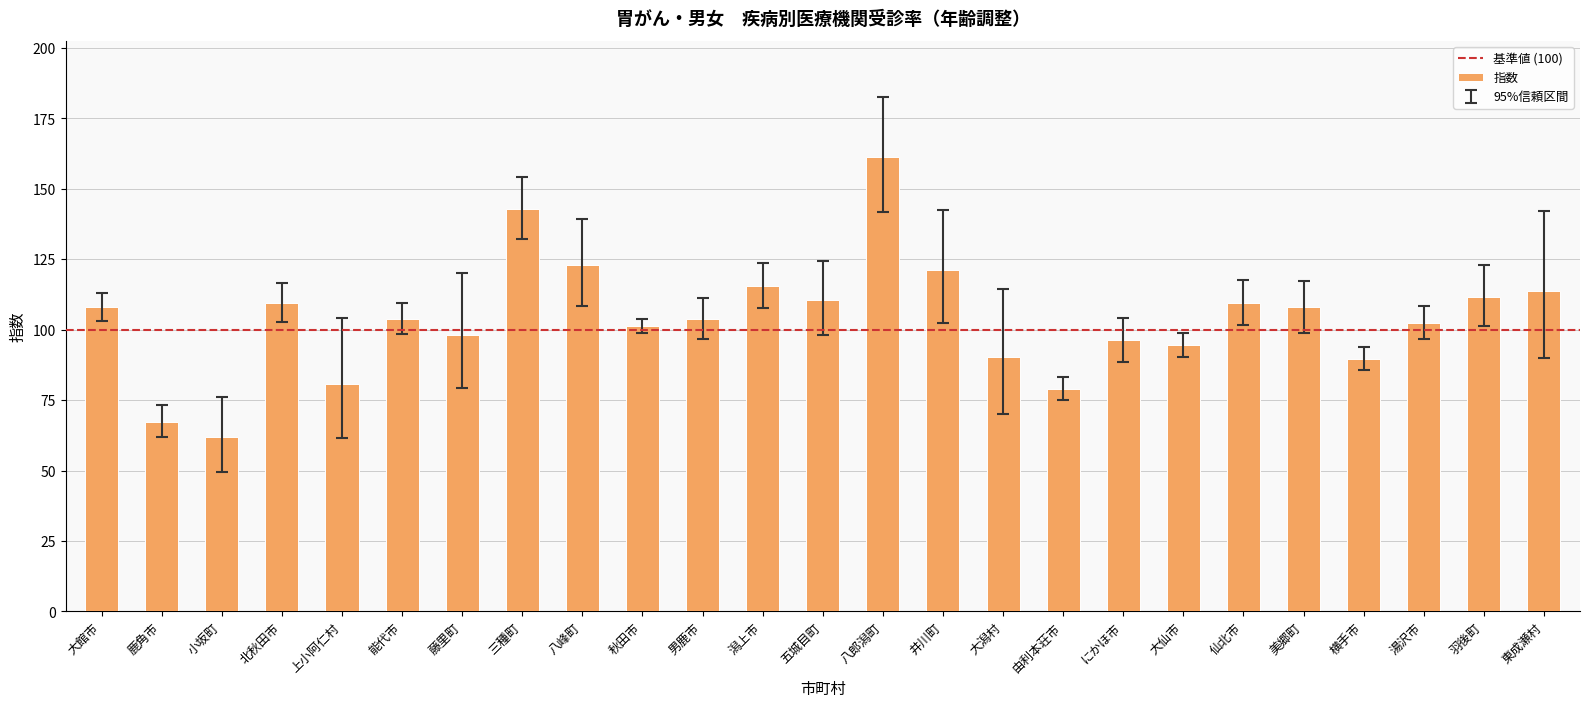

What is the smallest value displayed?

61.9